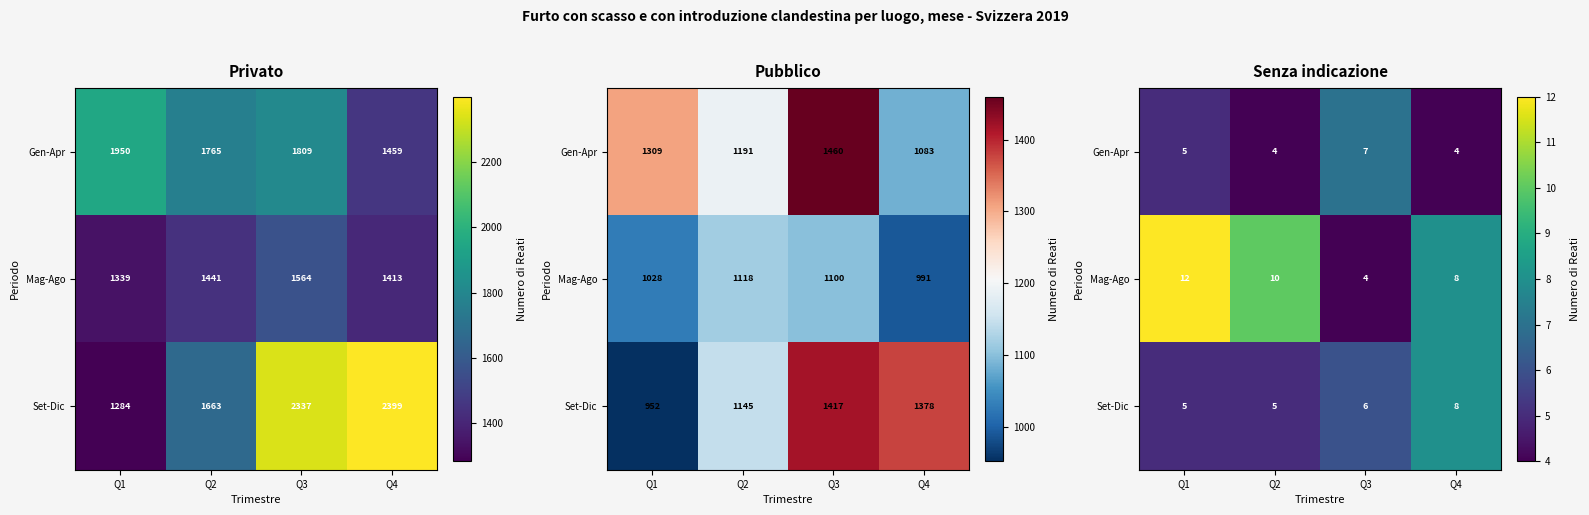

How many distinct data groups are displayed?

3